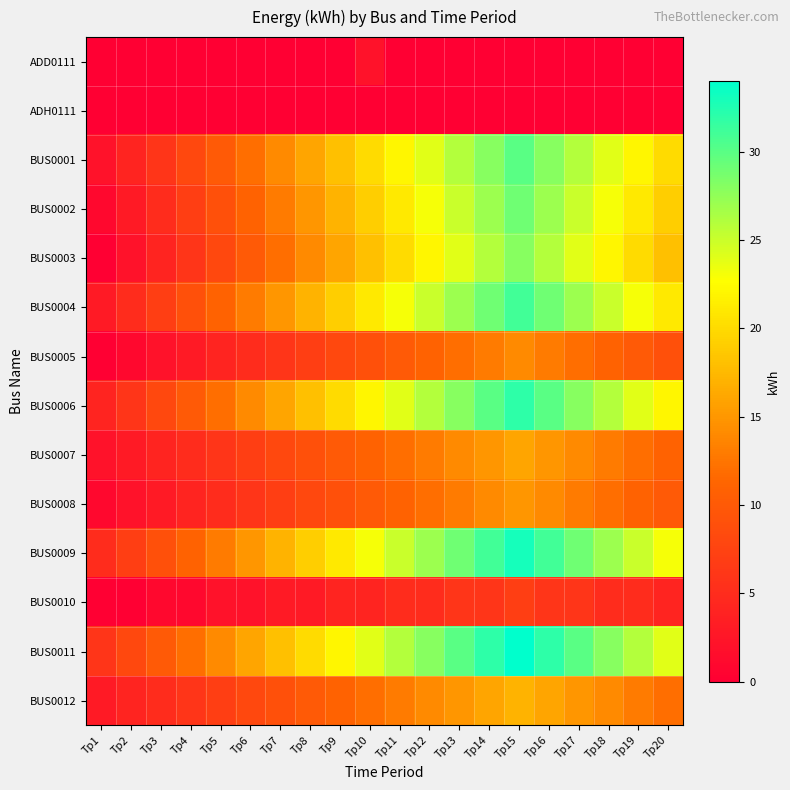

Reading left to right, extract all data points from this chart.

ADD0111: Tp1=0	Tp2=0	Tp3=0	Tp4=0	Tp5=0	Tp6=0	Tp7=0	Tp8=0	Tp9=0	Tp10=2	Tp11=0	Tp12=0	Tp13=0	Tp14=0	Tp15=0	Tp16=0	Tp17=0	Tp18=0	Tp19=0	Tp20=0
ADH0111: Tp1=0	Tp2=0	Tp3=0	Tp4=0	Tp5=0	Tp6=0	Tp7=0	Tp8=0	Tp9=0	Tp10=0	Tp11=0	Tp12=0	Tp13=0	Tp14=0	Tp15=0	Tp16=0	Tp17=0	Tp18=0	Tp19=0	Tp20=0
BUS0001: Tp1=2	Tp2=4	Tp3=6	Tp4=8	Tp5=10	Tp6=12	Tp7=14	Tp8=16	Tp9=18	Tp10=20	Tp11=22	Tp12=24	Tp13=26	Tp14=28	Tp15=30	Tp16=28	Tp17=26	Tp18=24	Tp19=22	Tp20=20
BUS0002: Tp1=1	Tp2=3	Tp3=5	Tp4=7	Tp5=9	Tp6=11	Tp7=13	Tp8=15	Tp9=17	Tp10=19	Tp11=21	Tp12=23	Tp13=25	Tp14=27	Tp15=29	Tp16=27	Tp17=25	Tp18=23	Tp19=21	Tp20=19
BUS0003: Tp1=0	Tp2=2	Tp3=4	Tp4=6	Tp5=8	Tp6=10	Tp7=12	Tp8=14	Tp9=16	Tp10=18	Tp11=20	Tp12=22	Tp13=24	Tp14=26	Tp15=28	Tp16=26	Tp17=24	Tp18=22	Tp19=20	Tp20=18
BUS0004: Tp1=3	Tp2=5	Tp3=7	Tp4=9	Tp5=11	Tp6=13	Tp7=15	Tp8=17	Tp9=19	Tp10=21	Tp11=23	Tp12=25	Tp13=27	Tp14=29	Tp15=31	Tp16=29	Tp17=27	Tp18=25	Tp19=23	Tp20=21
BUS0005: Tp1=0	Tp2=1	Tp3=2	Tp4=3	Tp5=4	Tp6=5	Tp7=6	Tp8=7	Tp9=8	Tp10=9	Tp11=10	Tp12=11	Tp13=12	Tp14=13	Tp15=14	Tp16=13	Tp17=12	Tp18=11	Tp19=10	Tp20=9
BUS0006: Tp1=4	Tp2=6	Tp3=8	Tp4=10	Tp5=12	Tp6=14	Tp7=16	Tp8=18	Tp9=20	Tp10=22	Tp11=24	Tp12=26	Tp13=28	Tp14=30	Tp15=32	Tp16=30	Tp17=28	Tp18=26	Tp19=24	Tp20=22
BUS0007: Tp1=2	Tp2=3	Tp3=4	Tp4=5	Tp5=6	Tp6=7	Tp7=8	Tp8=9	Tp9=10	Tp10=11	Tp11=12	Tp12=13	Tp13=14	Tp14=15	Tp15=16	Tp16=15	Tp17=14	Tp18=13	Tp19=12	Tp20=11
BUS0008: Tp1=1	Tp2=2	Tp3=3	Tp4=4	Tp5=5	Tp6=6	Tp7=7	Tp8=8	Tp9=9	Tp10=10	Tp11=11	Tp12=12	Tp13=13	Tp14=14	Tp15=15	Tp16=14	Tp17=13	Tp18=12	Tp19=11	Tp20=10
BUS0009: Tp1=5	Tp2=7	Tp3=9	Tp4=11	Tp5=13	Tp6=15	Tp7=17	Tp8=19	Tp9=21	Tp10=23	Tp11=25	Tp12=27	Tp13=29	Tp14=31	Tp15=33	Tp16=31	Tp17=29	Tp18=27	Tp19=25	Tp20=23
BUS0010: Tp1=0	Tp2=0	Tp3=1	Tp4=1	Tp5=2	Tp6=2	Tp7=3	Tp8=3	Tp9=4	Tp10=4	Tp11=5	Tp12=5	Tp13=6	Tp14=6	Tp15=7	Tp16=6	Tp17=6	Tp18=5	Tp19=5	Tp20=4
BUS0011: Tp1=6	Tp2=8	Tp3=10	Tp4=12	Tp5=14	Tp6=16	Tp7=18	Tp8=20	Tp9=22	Tp10=24	Tp11=26	Tp12=28	Tp13=30	Tp14=32	Tp15=34	Tp16=32	Tp17=30	Tp18=28	Tp19=26	Tp20=24
BUS0012: Tp1=3	Tp2=4	Tp3=5	Tp4=6	Tp5=7	Tp6=8	Tp7=9	Tp8=10	Tp9=11	Tp10=12	Tp11=13	Tp12=14	Tp13=15	Tp14=16	Tp15=17	Tp16=16	Tp17=15	Tp18=14	Tp19=13	Tp20=12